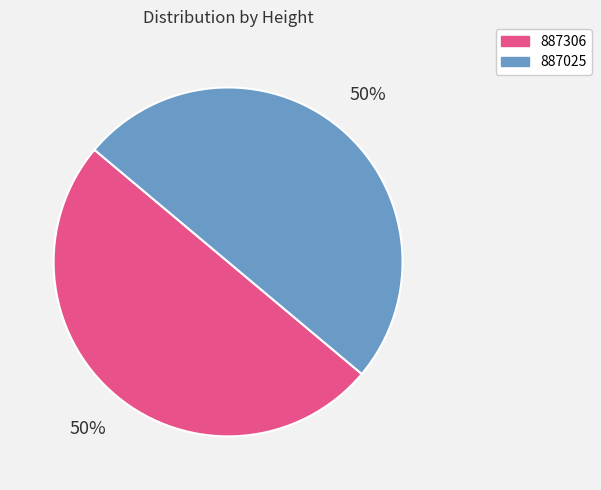

Is it true that 887306 is 50% of the pie?

True